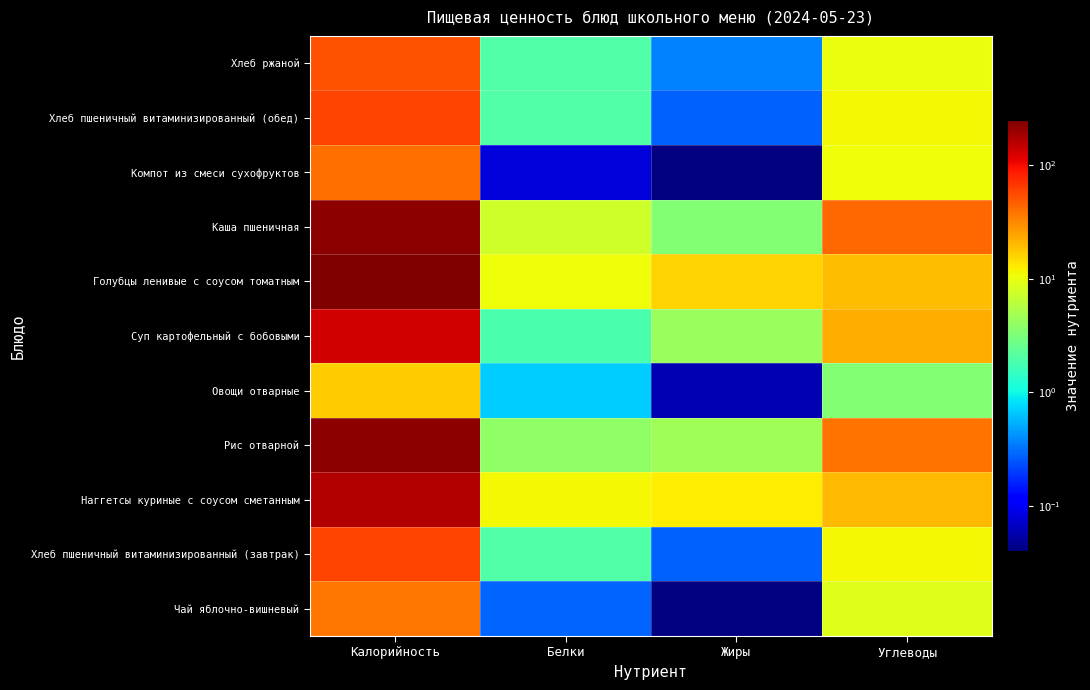

Which has a higher value, Калорийность or Жиры?

Калорийность